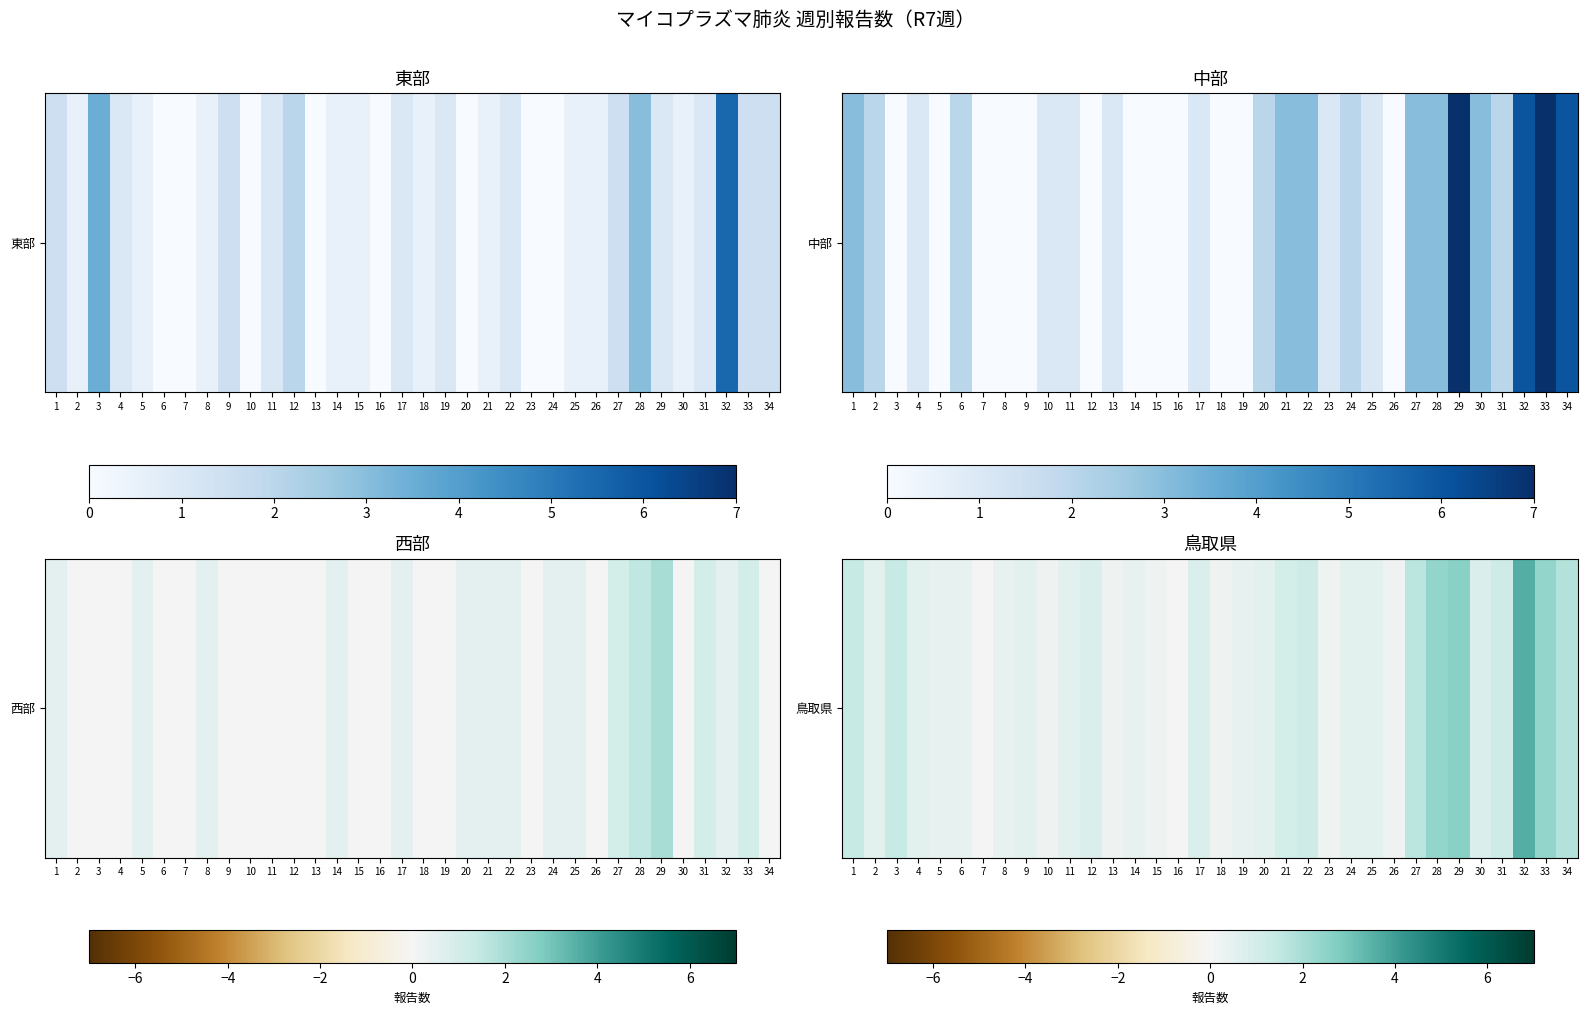

What is the sum of the values at 7 and 15?

0.2